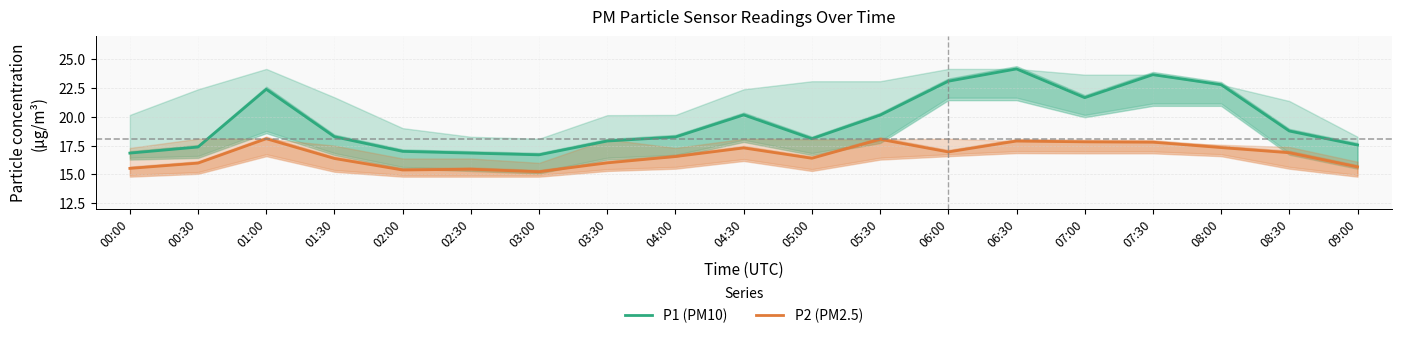

Which has a higher value, 08:00 or 00:30?

08:00